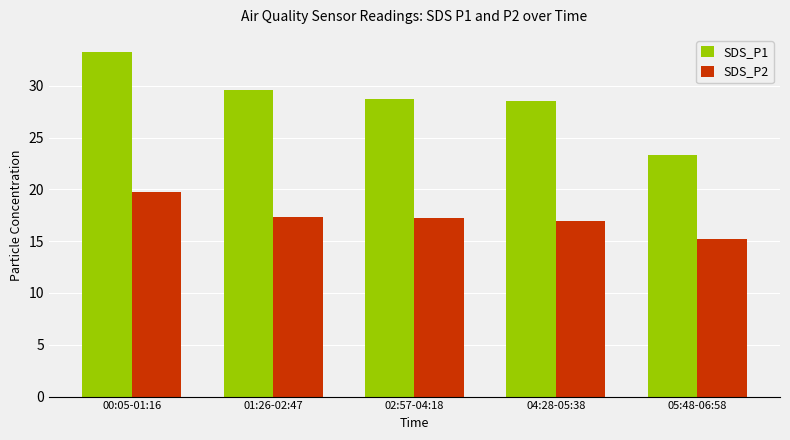

How many data points in SDS_P1 are less than 28?

1